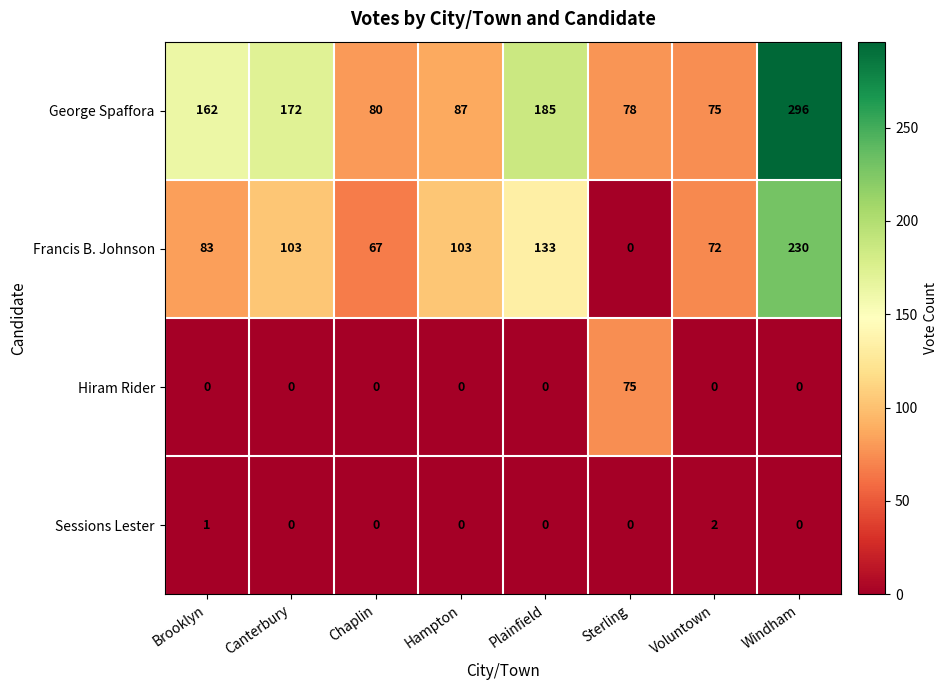

What is the approximate value of George Spaffora at Hampton, to the nearest 5?

85